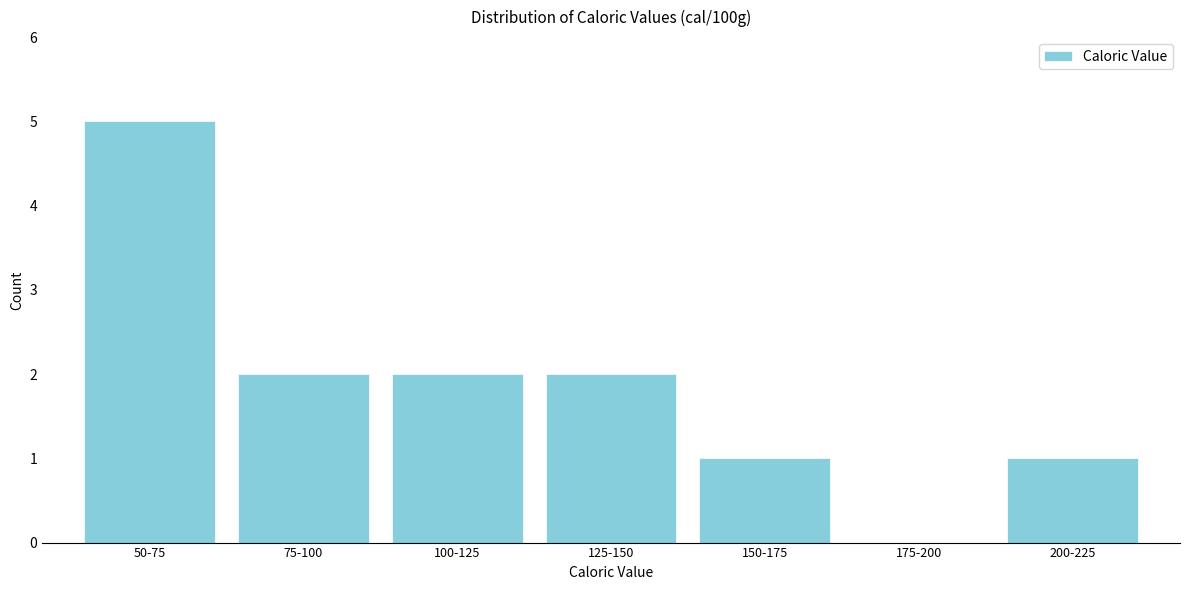

Reading left to right, list all the values displayed in this chart.

50-75=5	75-100=2	100-125=2	125-150=2	150-175=1	175-200=0	200-225=1